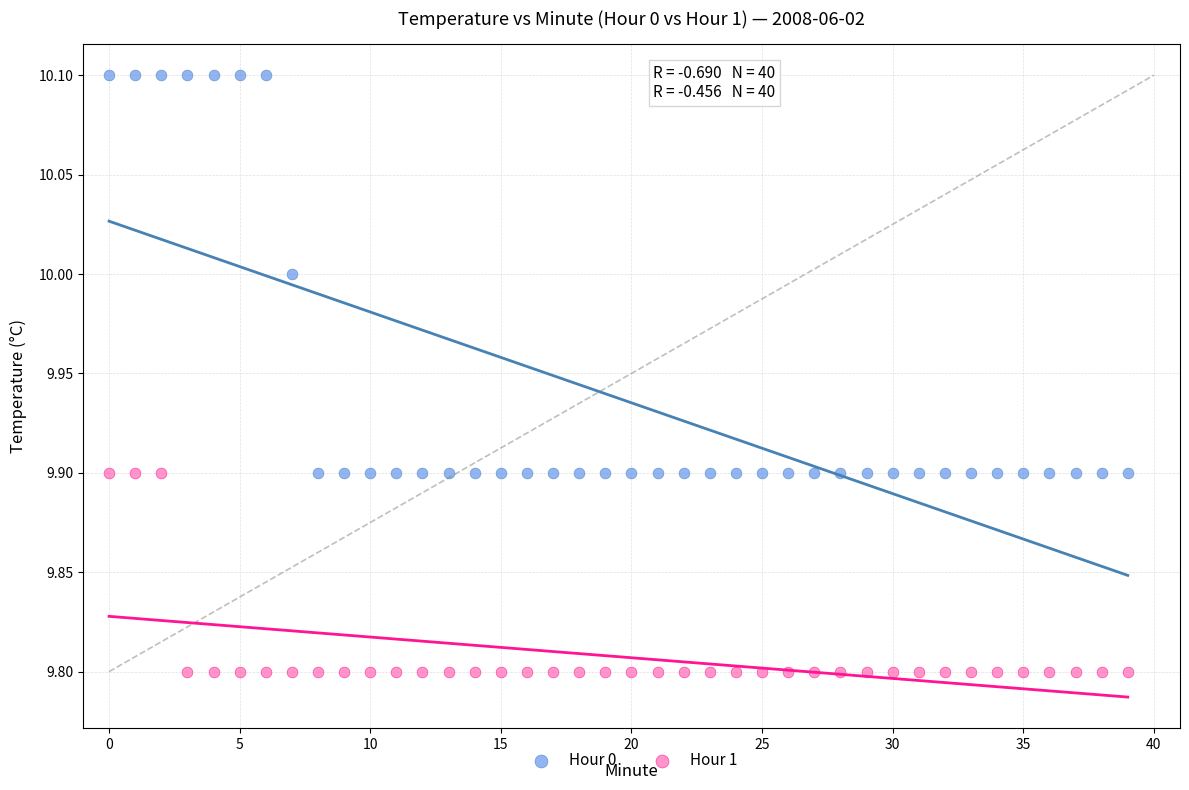

Which series reaches the maximum Y coordinate?

Hour 0